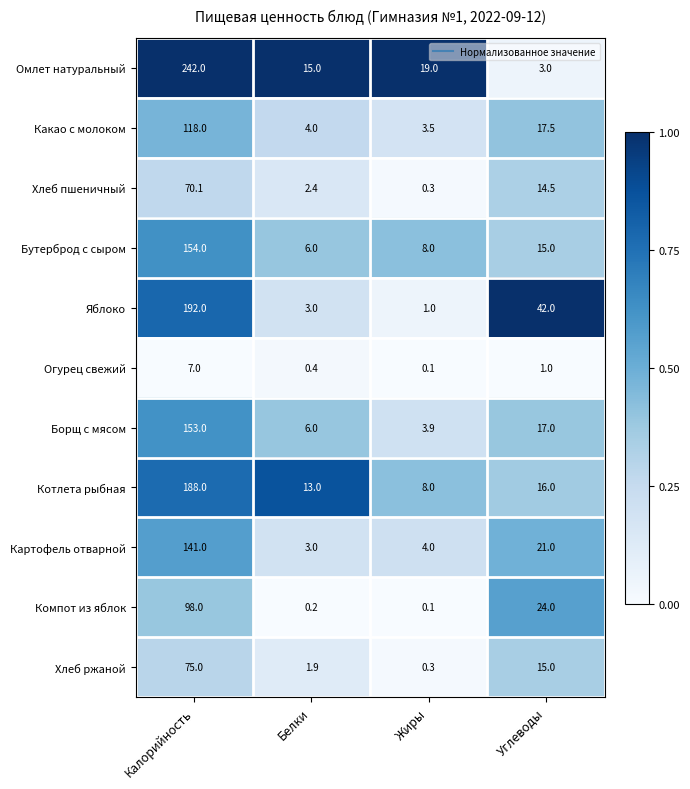

What is the sum of all Компот из яблок values?

122.3